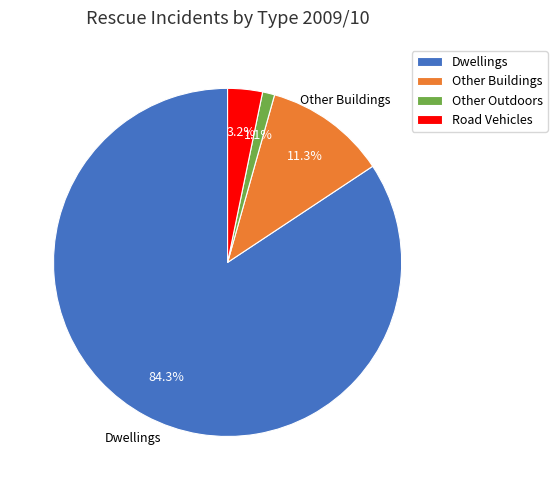

What is the smallest slice in the pie chart?

Other Outdoors